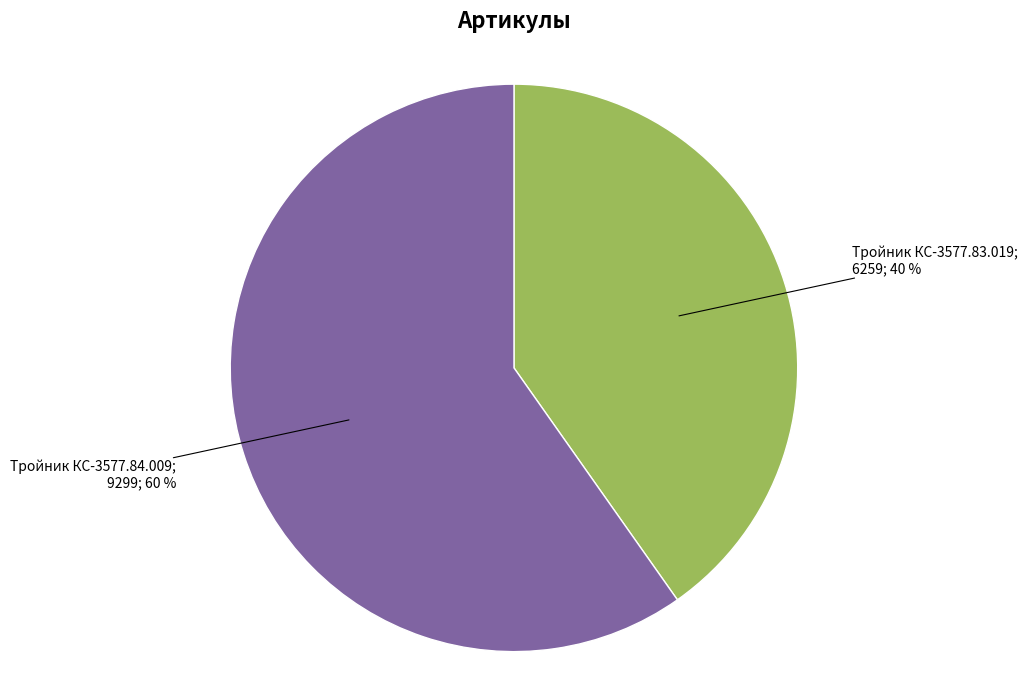

Does any single category account for the majority?

Yes